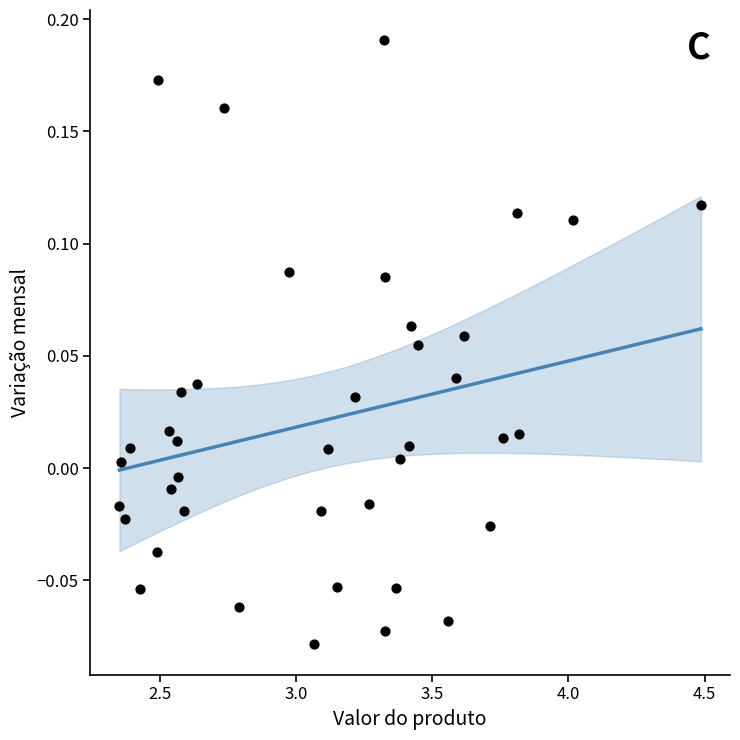

What is the range of X values (max minus min)?

2.1